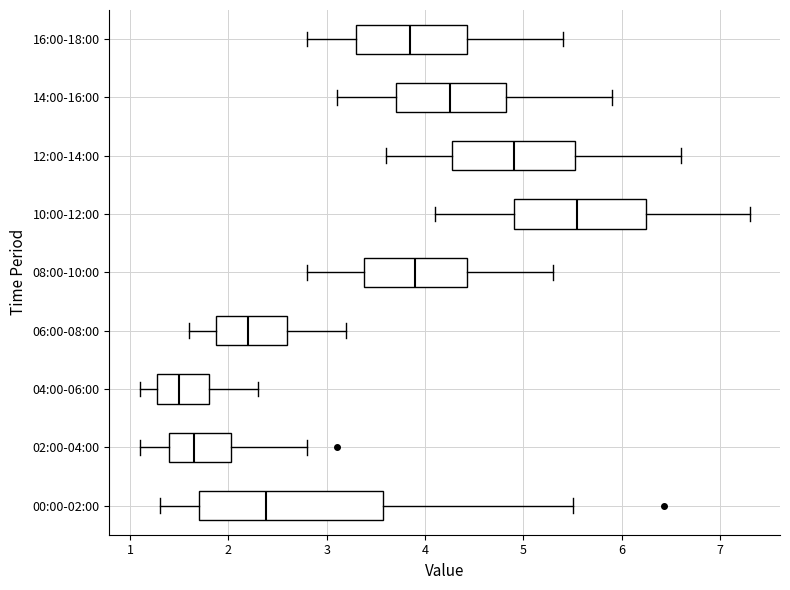

Reading bottom to top, transcribe this box plot: for each box, give where its median line is, the range the box spans, and where its two whiskers end, as read against the x-axis. The values are not printed on the chart, so give them approximately, as read against the axis.

00:00-02:00: median 2.4, box 1.7 to 3.6, whiskers 1.3 to 5.5
02:00-04:00: median 1.7, box 1.4 to 2.0, whiskers 1.1 to 2.8
04:00-06:00: median 1.5, box 1.3 to 1.8, whiskers 1.1 to 2.3
06:00-08:00: median 2.2, box 1.9 to 2.6, whiskers 1.6 to 3.2
08:00-10:00: median 3.9, box 3.4 to 4.4, whiskers 2.8 to 5.3
10:00-12:00: median 5.6, box 4.9 to 6.3, whiskers 4.1 to 7.3
12:00-14:00: median 4.9, box 4.3 to 5.5, whiskers 3.6 to 6.6
14:00-16:00: median 4.3, box 3.7 to 4.8, whiskers 3.1 to 5.9
16:00-18:00: median 3.9, box 3.3 to 4.4, whiskers 2.8 to 5.4